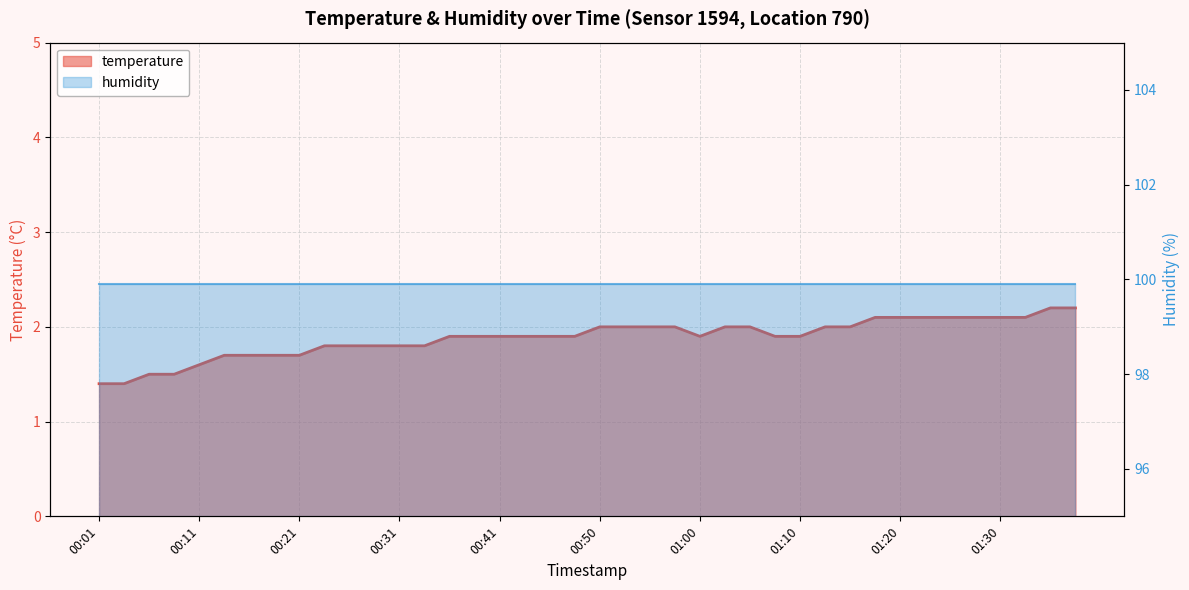

List the labels in order of value, smallest first.

00:01, 00:03, 00:06, 00:08, 00:11, 00:13, 00:16, 00:18, 00:21, 00:23, 00:26, 00:28, 00:31, 00:33, 00:36, 00:38, 00:41, 00:43, 00:45, 00:48, 01:00, 01:08, 01:10, 00:50, 00:53, 00:55, 00:58, 01:03, 01:05, 01:13, 01:15, 01:18, 01:20, 01:23, 01:25, 01:28, 01:30, 01:32, 01:35, 01:37